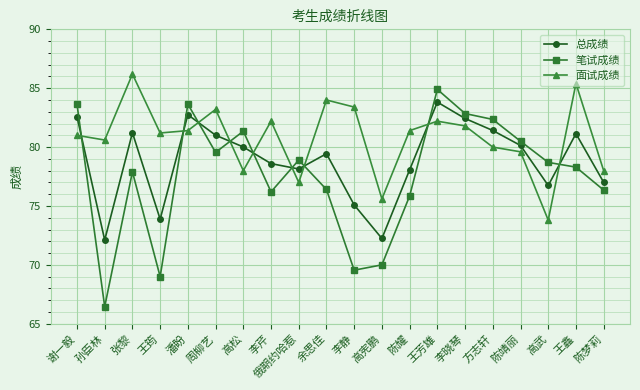

What is the sum of all 笔试成绩 values?

1552.4